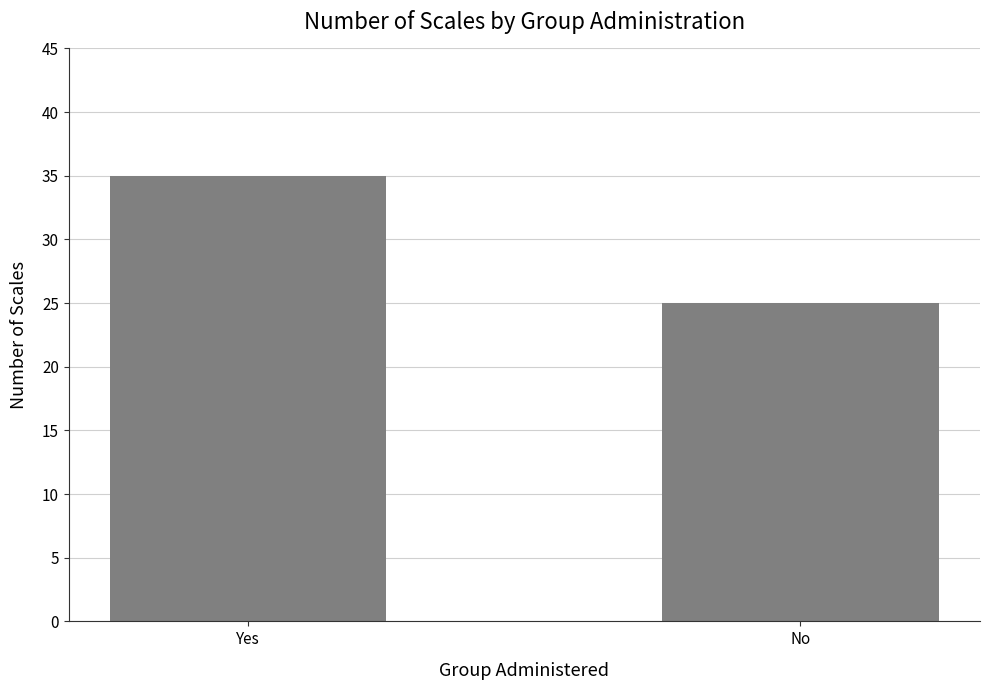

What is the change in value from Yes to No?

-10